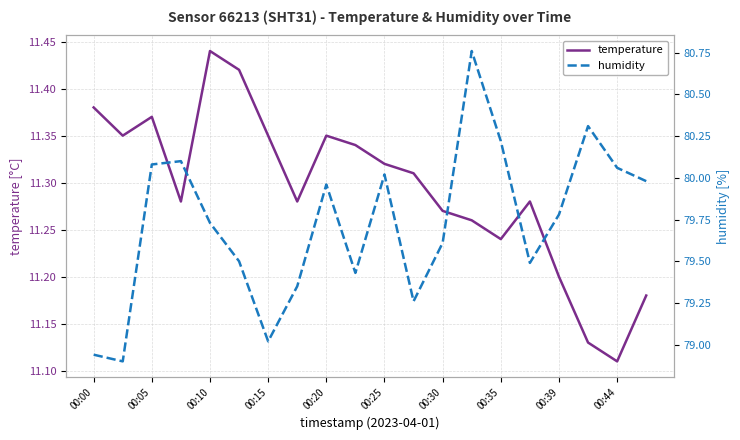

How many interior local peaks does the humidity series have?

5